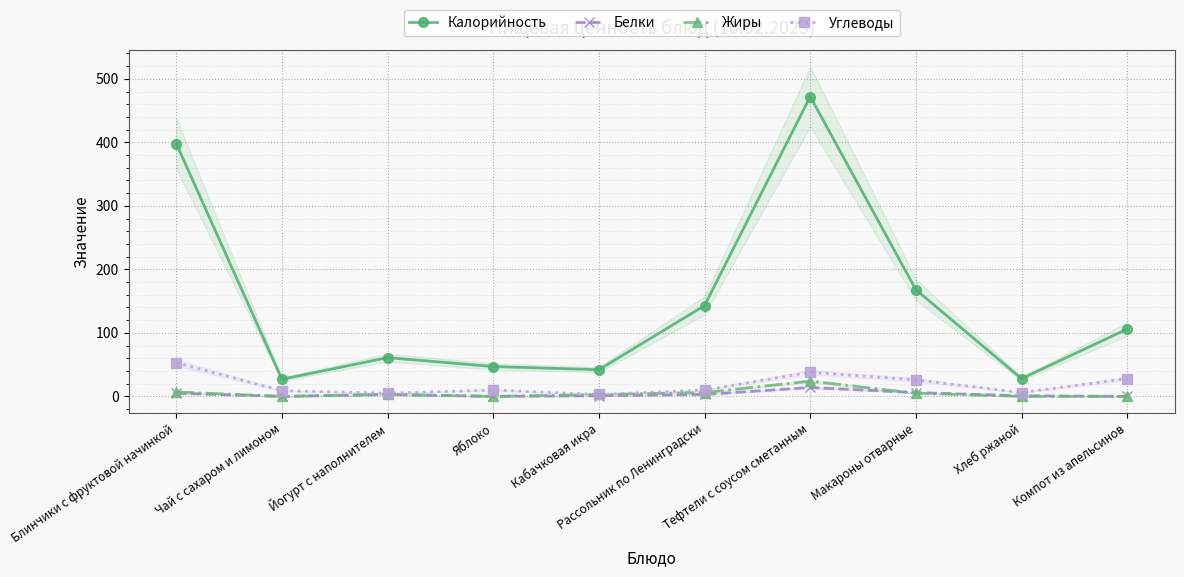

True or false: Углеводы has more than 0 points higher than both neighbors.

True